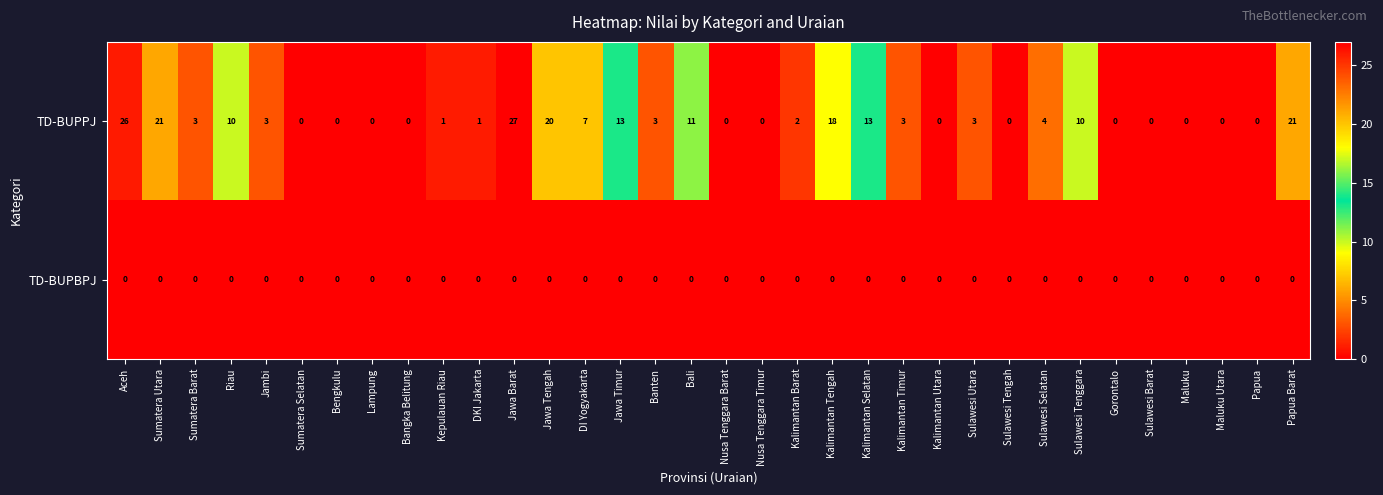

What is the sum of all TD-BUPPJ values?

220